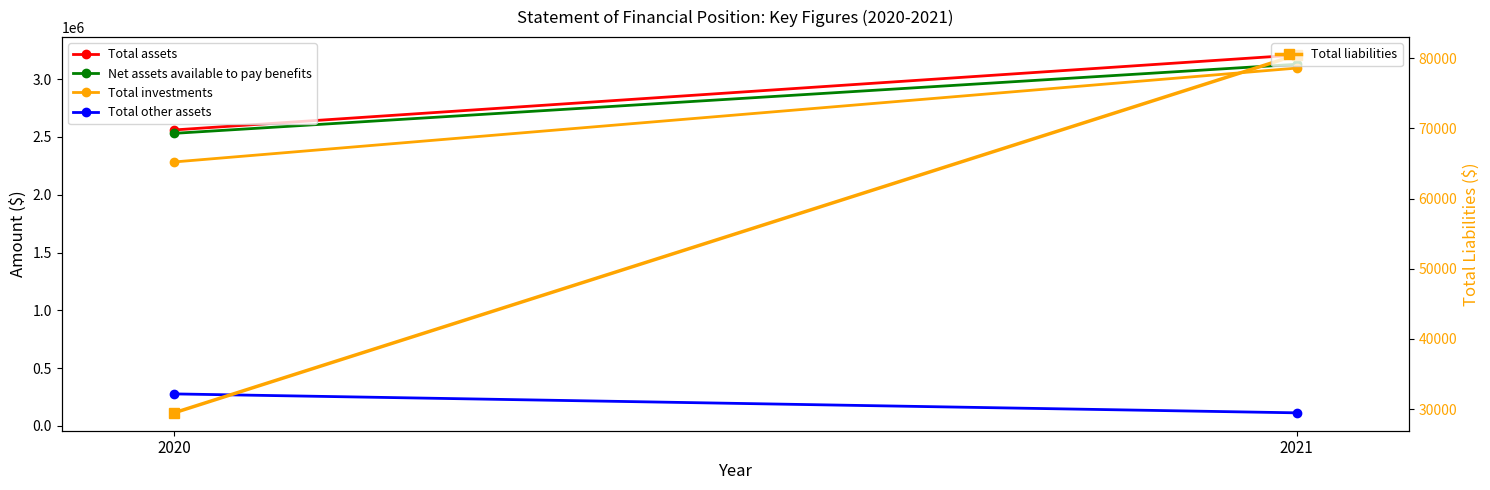

Rank the series at 2021 from highest to lowest value.

Total assets, Net assets available to pay benefits, Total investments, Total other assets, Total liabilities